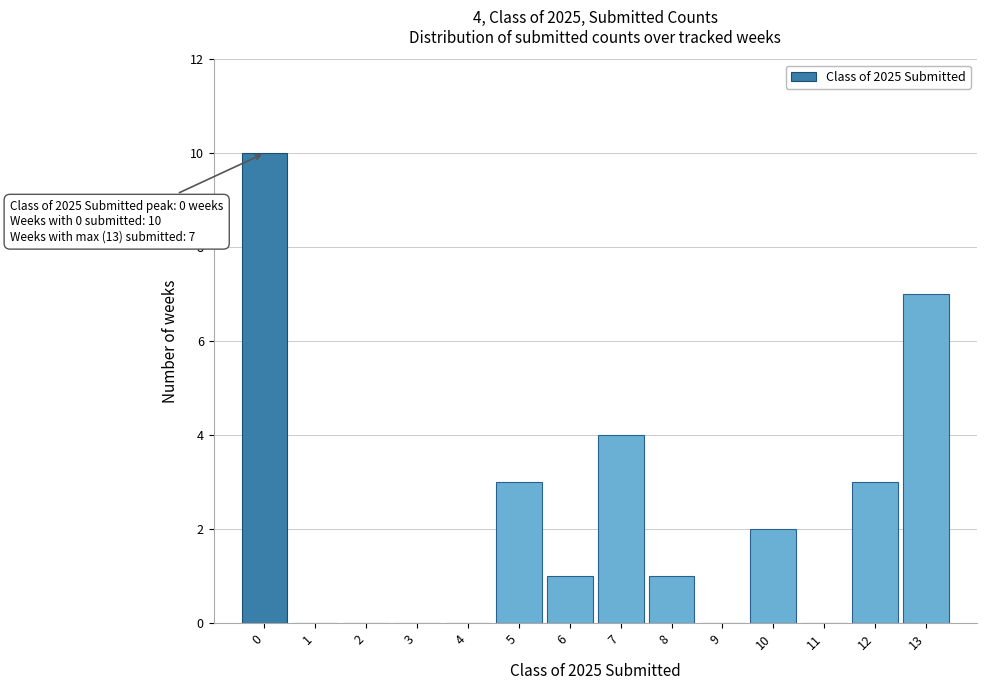

Reading right to left, what are all the values shown in this chart?

13=7	12=3	11=0	10=2	9=0	8=1	7=4	6=1	5=3	4=0	3=0	2=0	1=0	0=10